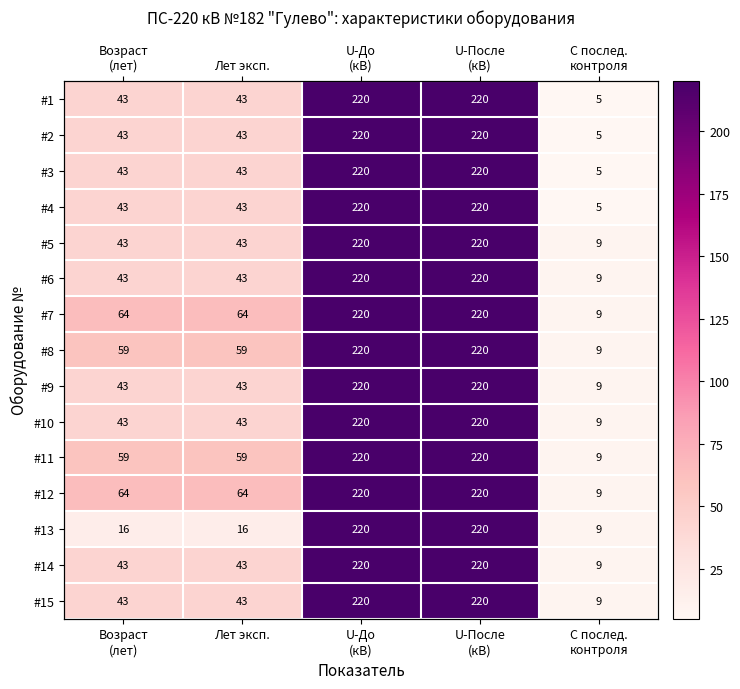

What is the sum of all #12 values?

577